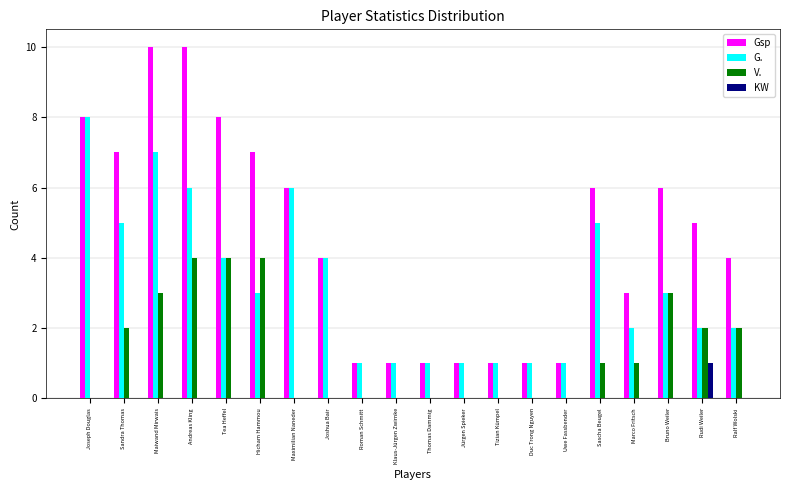

How many data points does each series have?

20